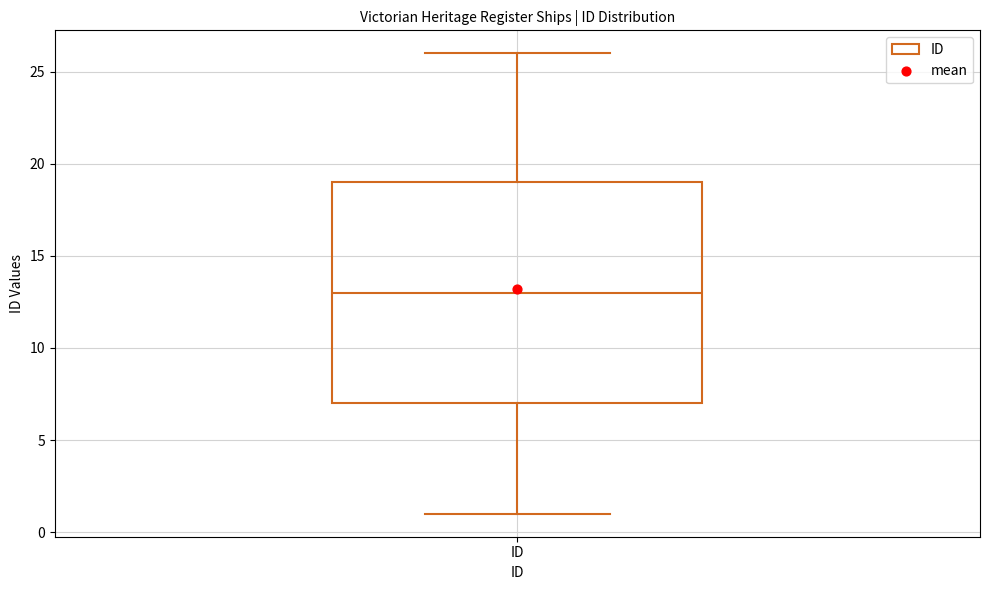

Where does the upper whisker of the box for ID end on the y-axis? The values are not printed on the chart, so give them approximately, as read against the axis.

26